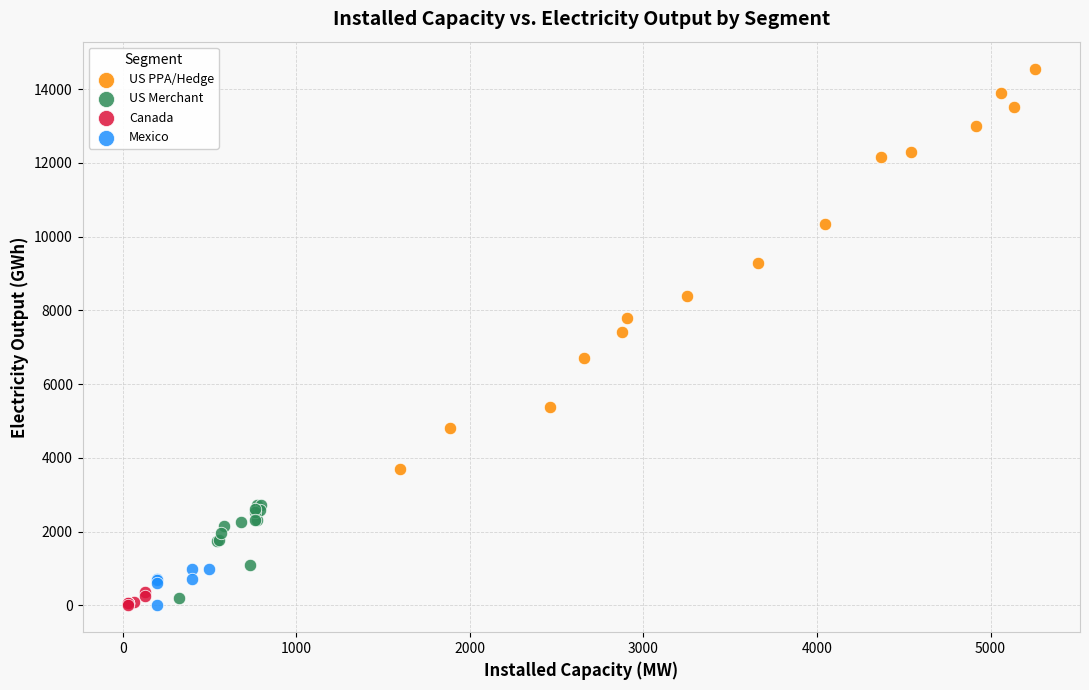

Which series has the widest spread of Y values?

US PPA/Hedge